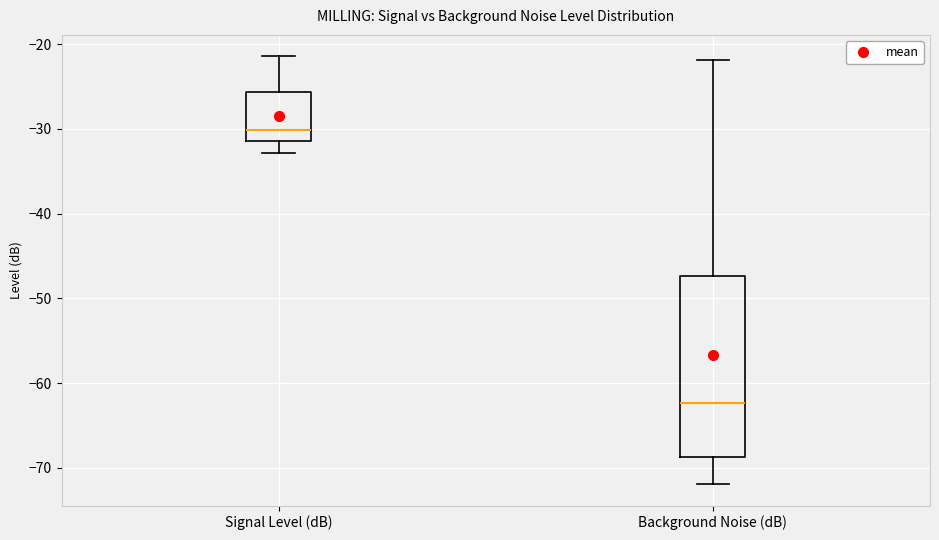

Comparing the boxes themselves (not the whiskers), which one is the tallest?

Background Noise (dB)